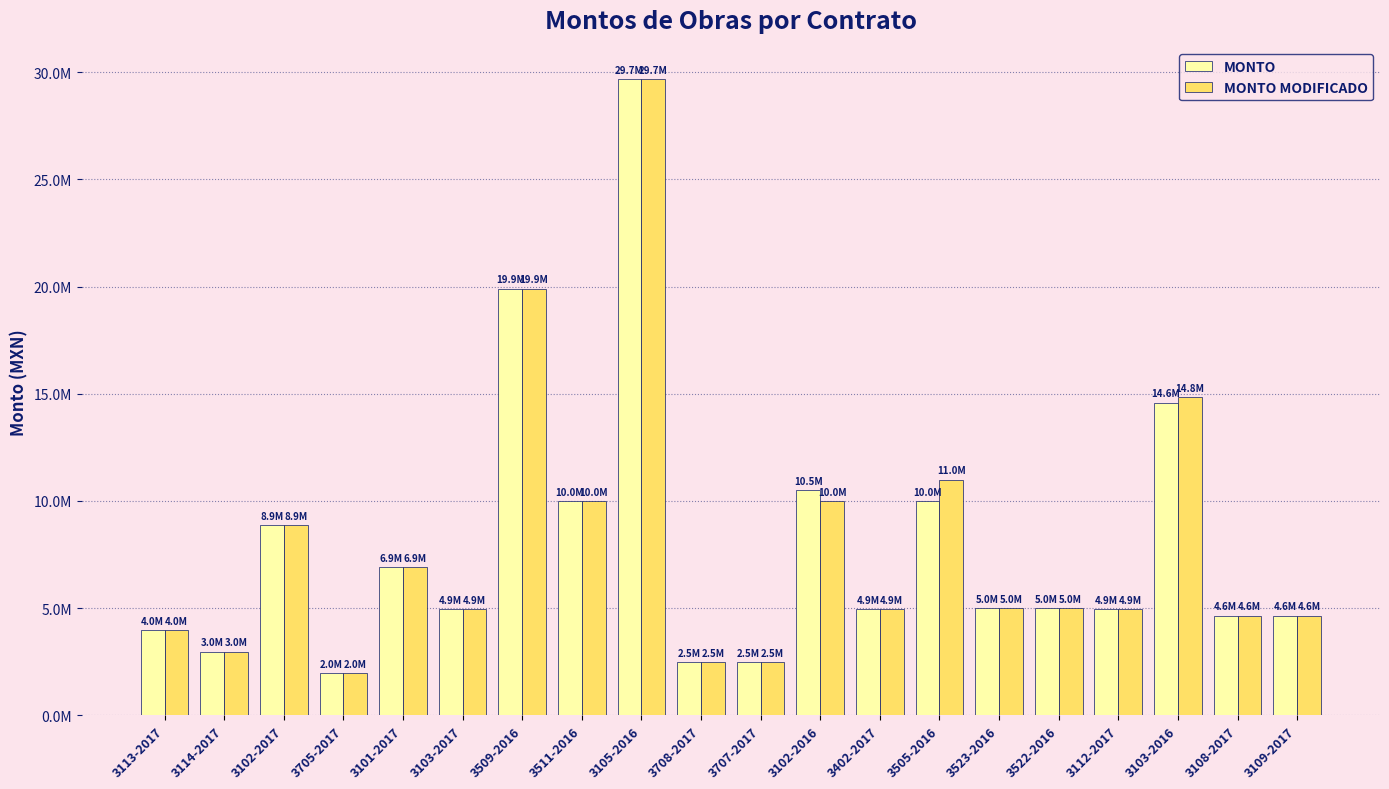

Rank the series by their average value, from highest to lowest.

MONTO MODIFICADO, MONTO